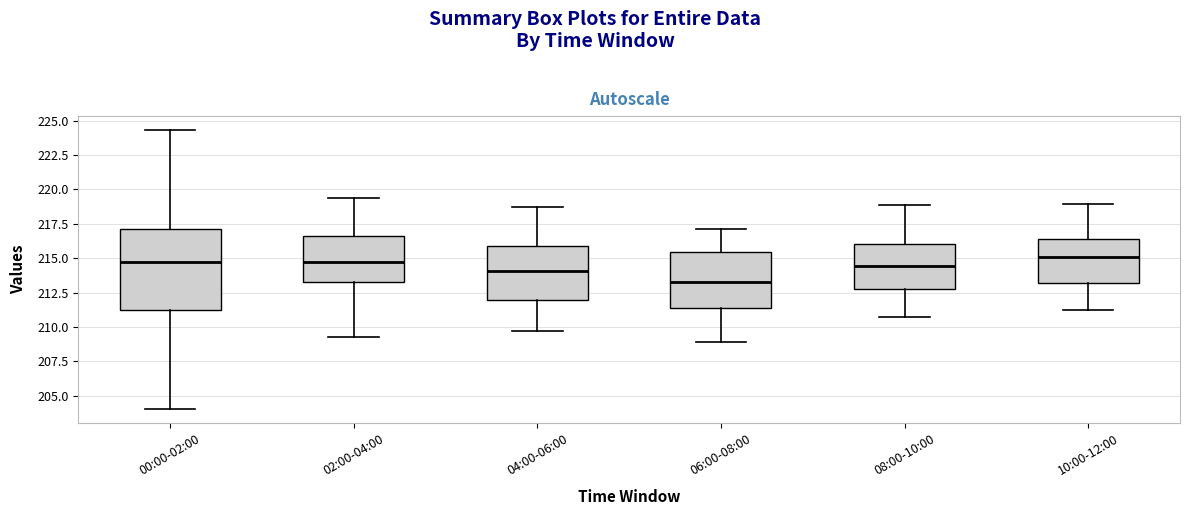

Reading left to right, transcribe this box plot: for each box, give where its median line is, the range the box spans, and where its two whiskers end, as read against the y-axis. The values are not printed on the chart, so give them approximately, as read against the axis.

00:00-02:00: median 214.5, box 211.5 to 217.0, whiskers 204.0 to 224.5
02:00-04:00: median 215.0, box 213.0 to 216.5, whiskers 209.5 to 219.5
04:00-06:00: median 214.0, box 212.0 to 216.0, whiskers 209.5 to 218.5
06:00-08:00: median 213.5, box 211.5 to 215.5, whiskers 209.0 to 217.0
08:00-10:00: median 214.5, box 213.0 to 216.0, whiskers 211.0 to 219.0
10:00-12:00: median 215.0, box 213.0 to 216.5, whiskers 211.0 to 219.0